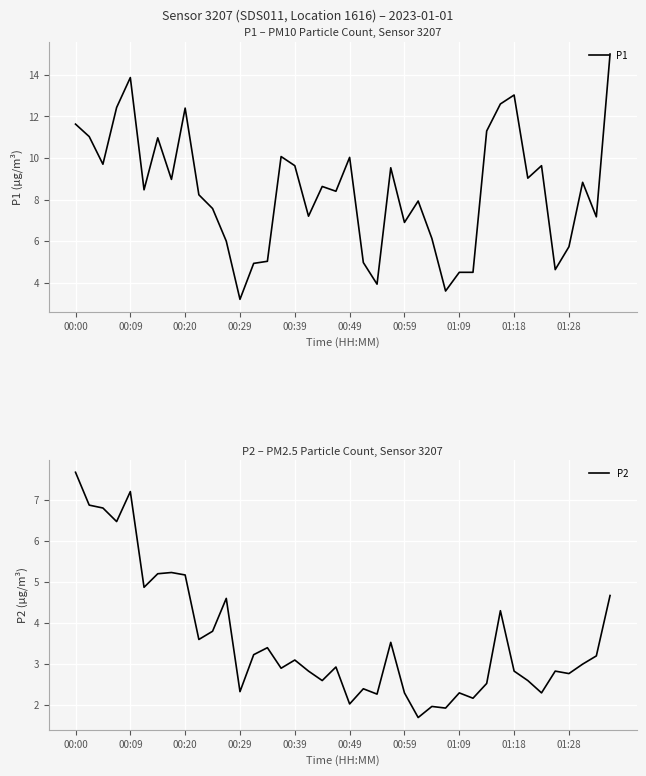

What is the difference between the maximum and minimum values in the P1 series?

11.8